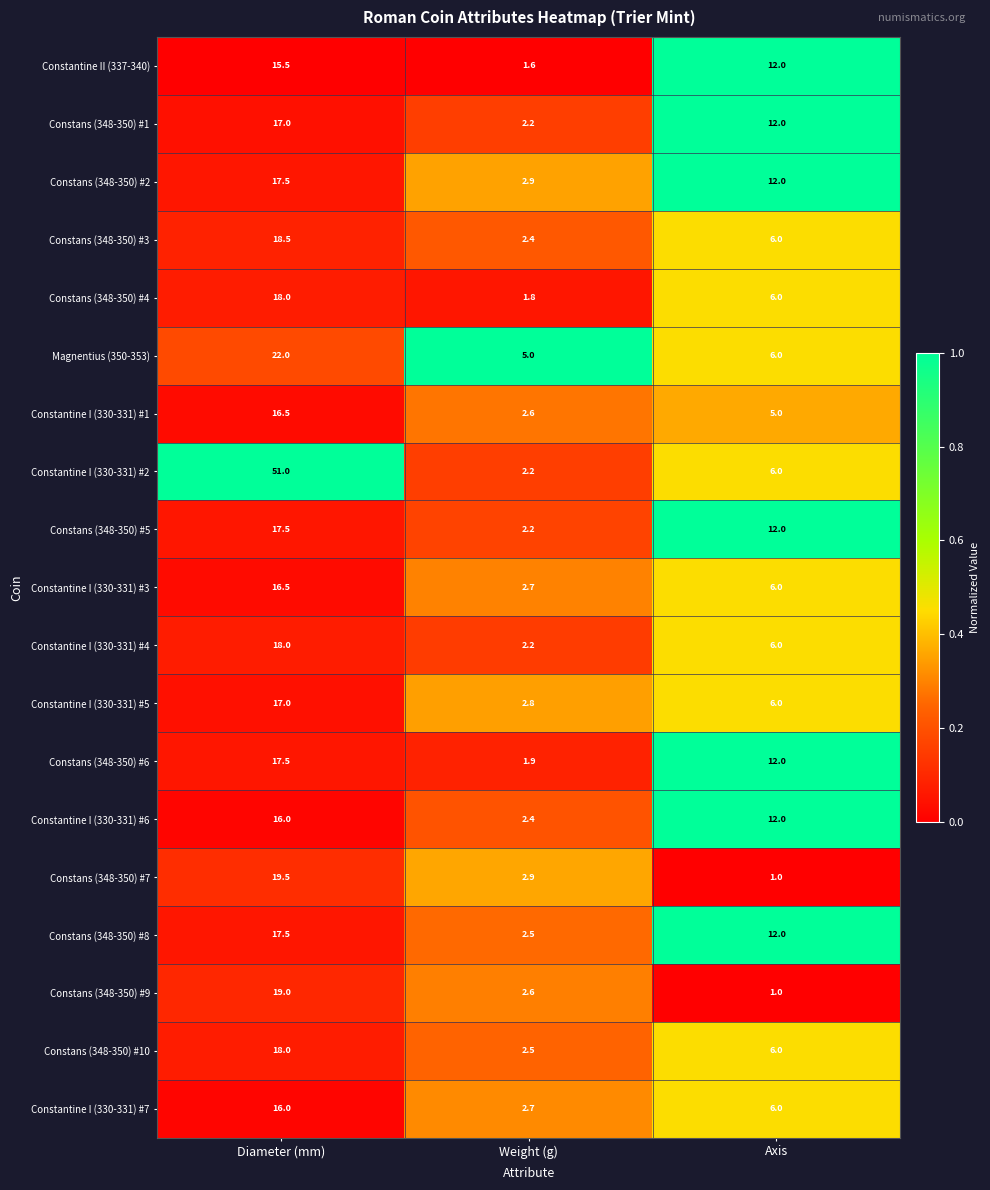

At which label is Magnentius (350-353) closest to 13?

Axis